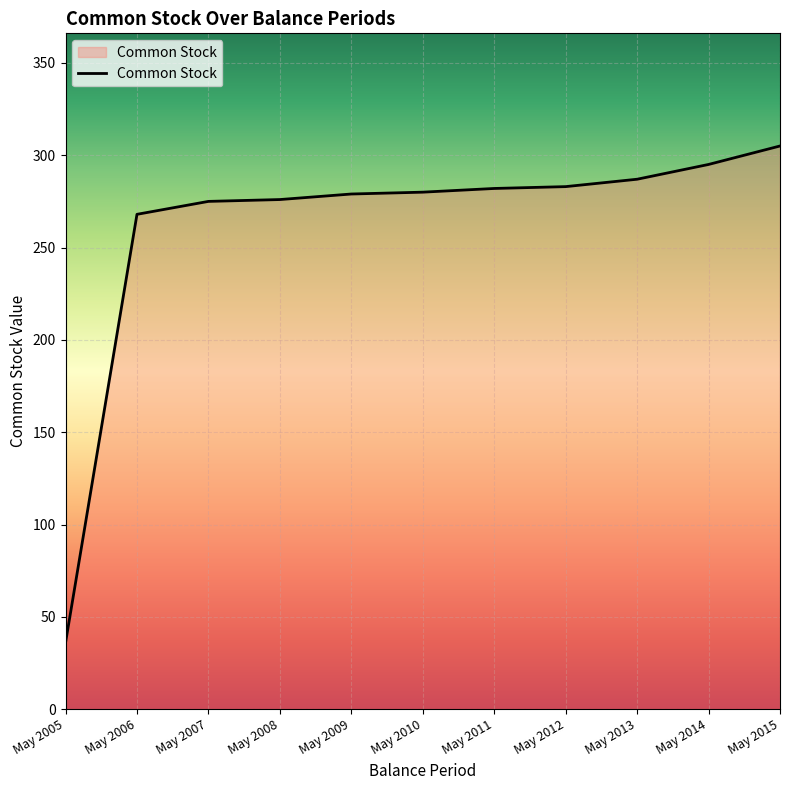

Between May 2008 and May 2010, which is larger?

May 2010